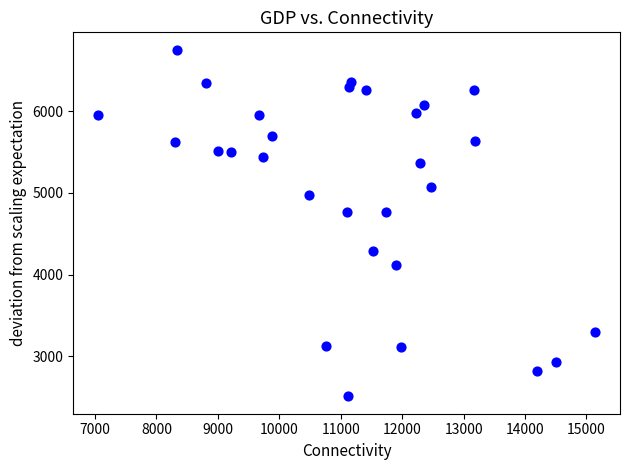

What is the range of Y values (max minus min)?

4240